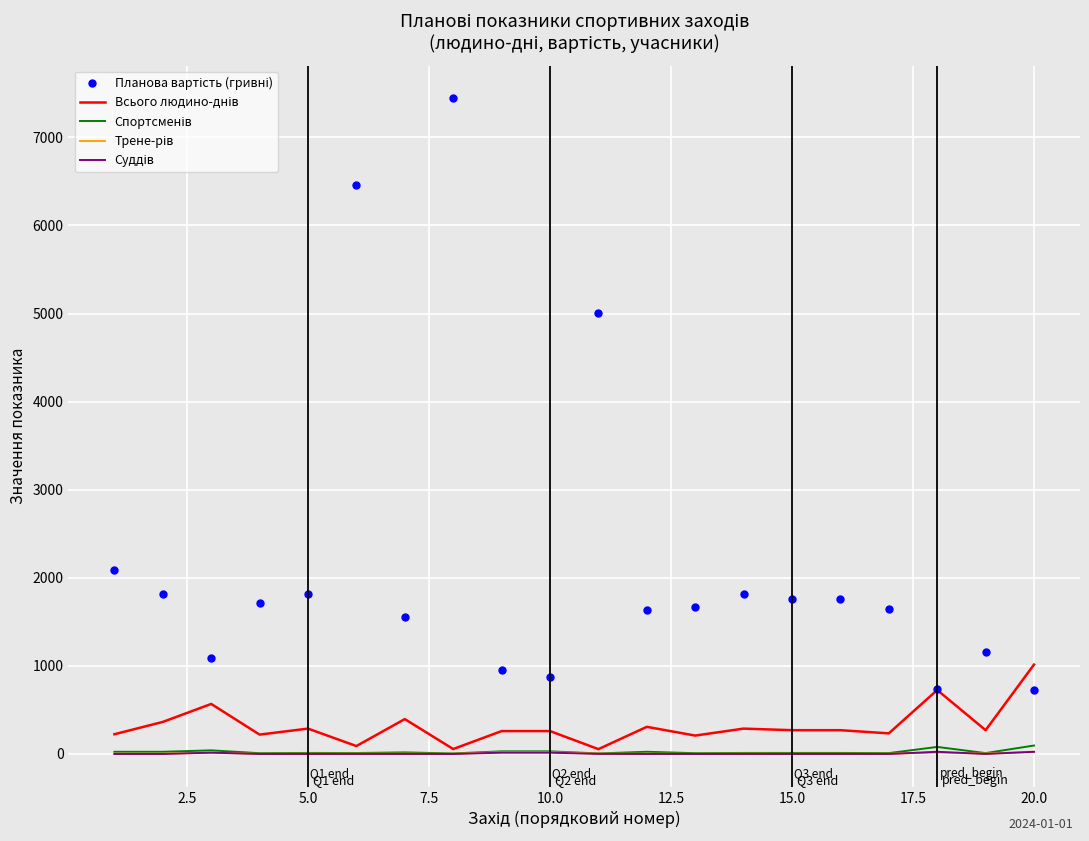

What is the maximum value shown in the chart?

7441.6